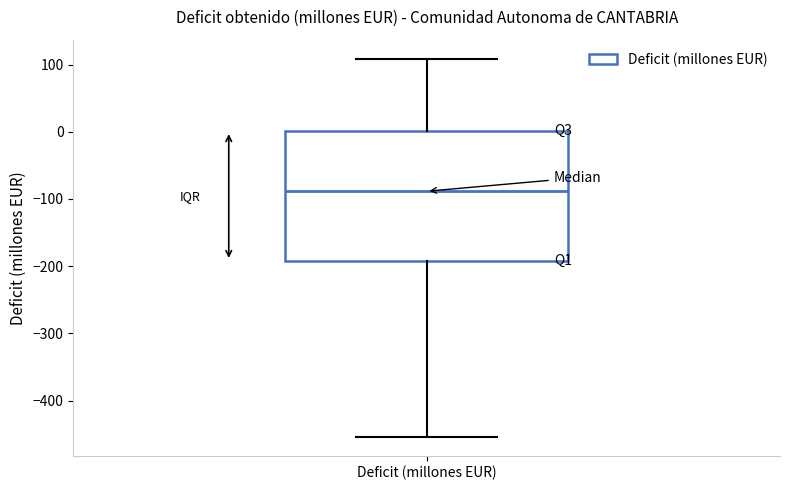

Where is the upper edge of the box for Deficit (millones EUR) on the y-axis? The values are not printed on the chart, so give them approximately, as read against the axis.

0